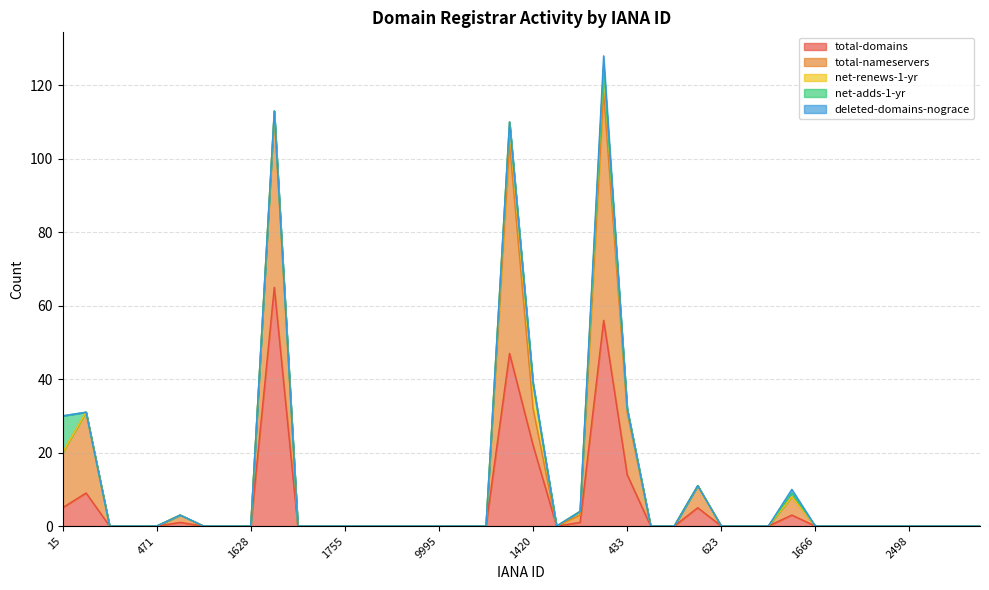

Where do net-adds-1-yr and total-domains first cross each other?

15 and 303